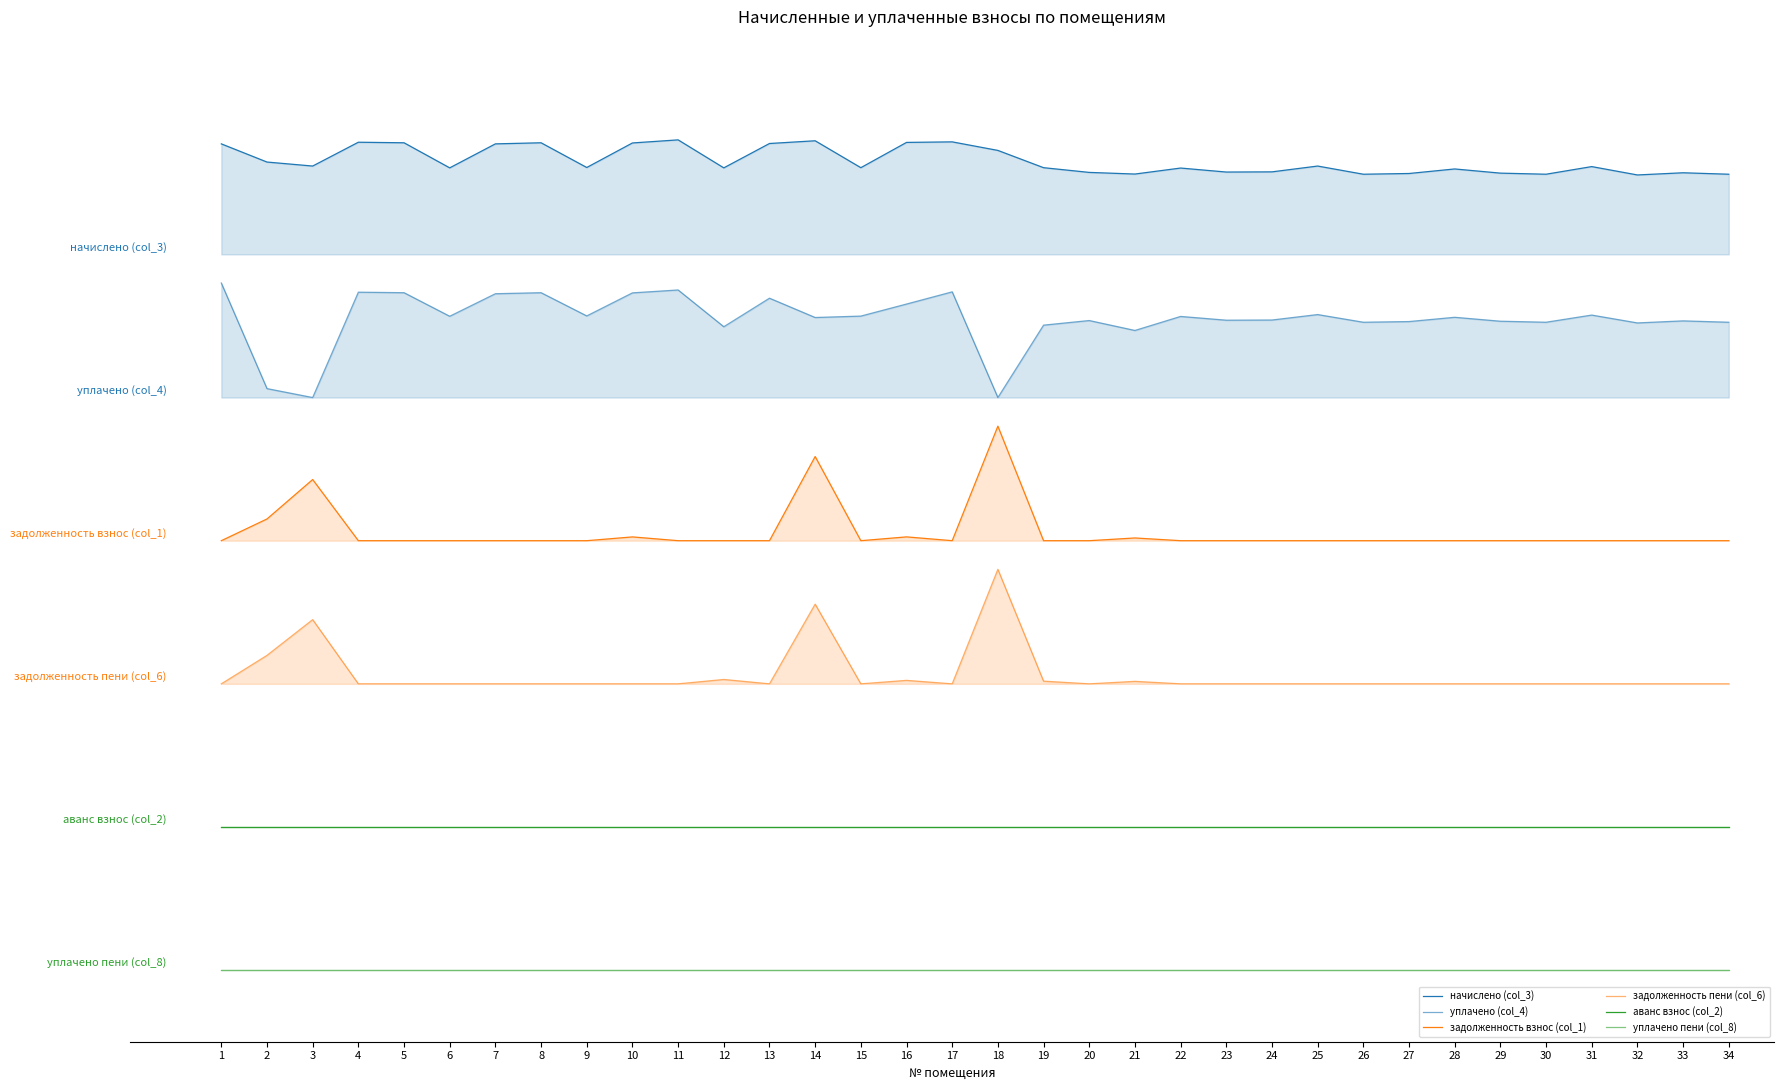

True or false: аванс взнос (col_2) and задолженность пени (col_6) cross at least once.

False